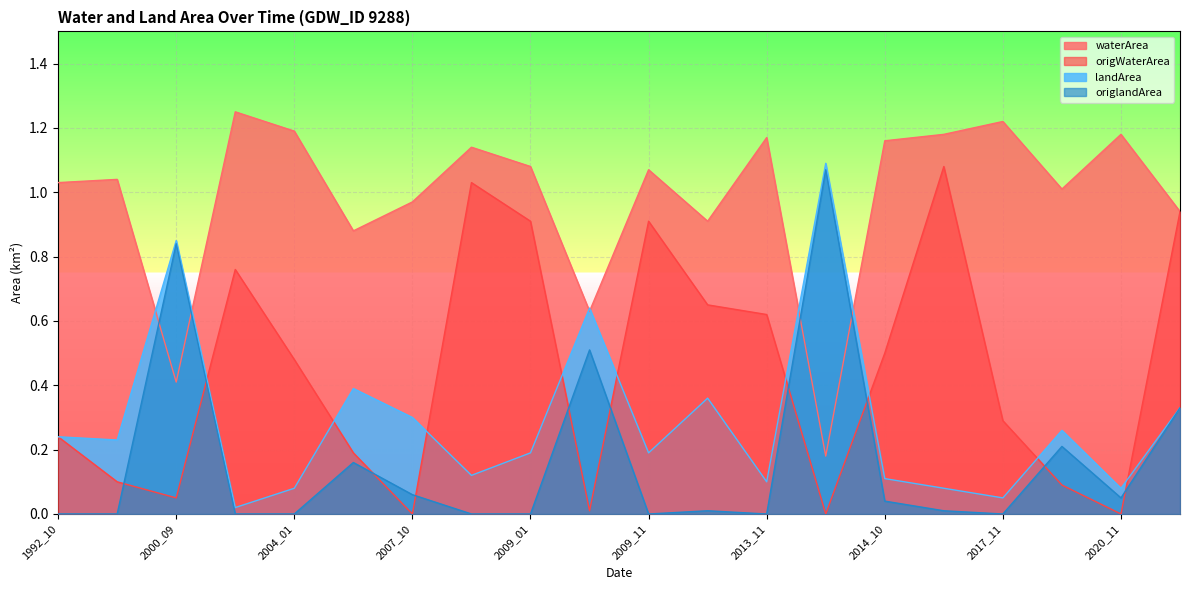

Count the number of categories in the chart.

20